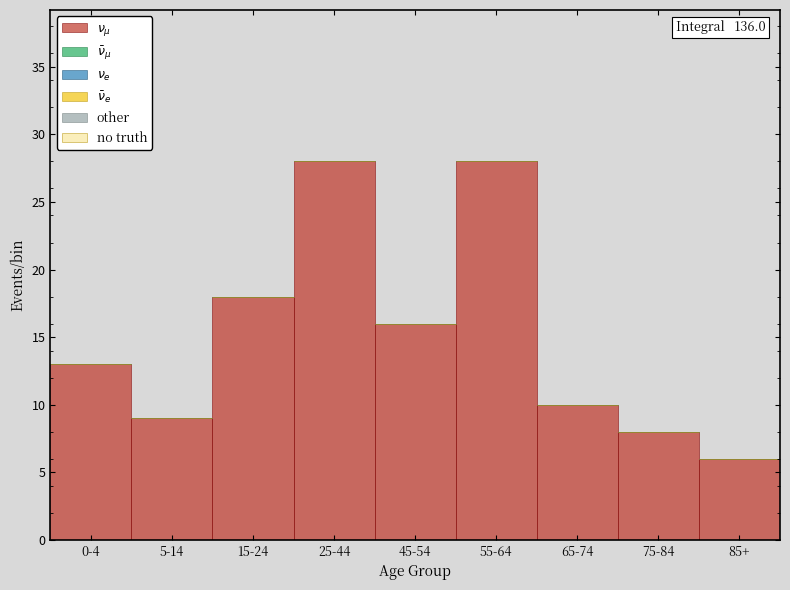

Reading right to left, what are all the values shown in this chart?

85+=6	75-84=8	65-74=10	55-64=28	45-54=16	25-44=28	15-24=18	5-14=9	0-4=13